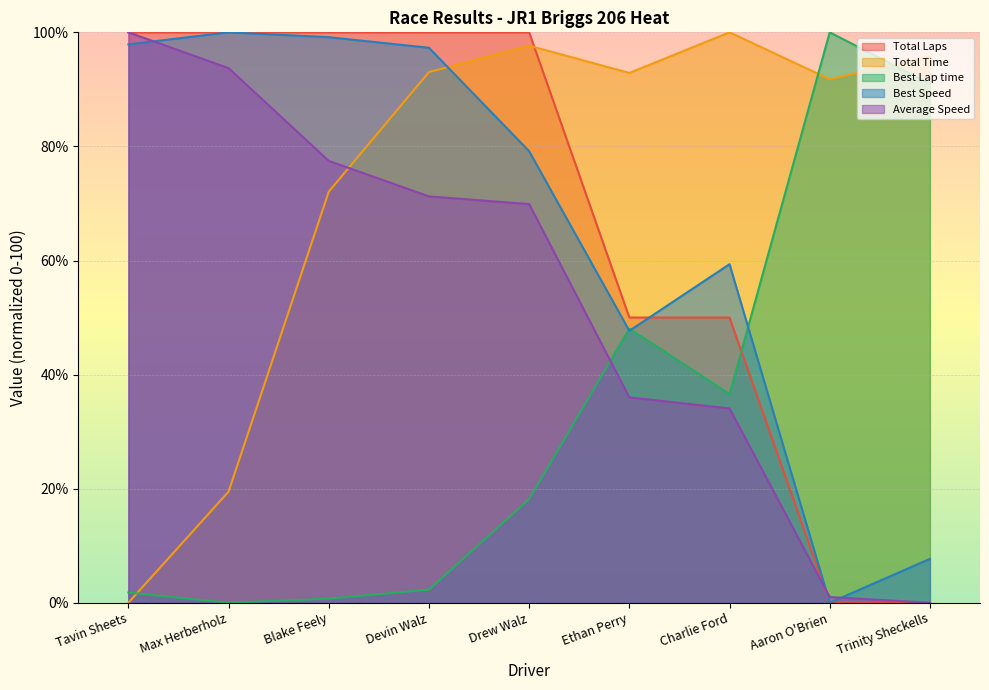

What is the difference between the Average Speed values at Charlie Ford and Drew Walz?

35.8